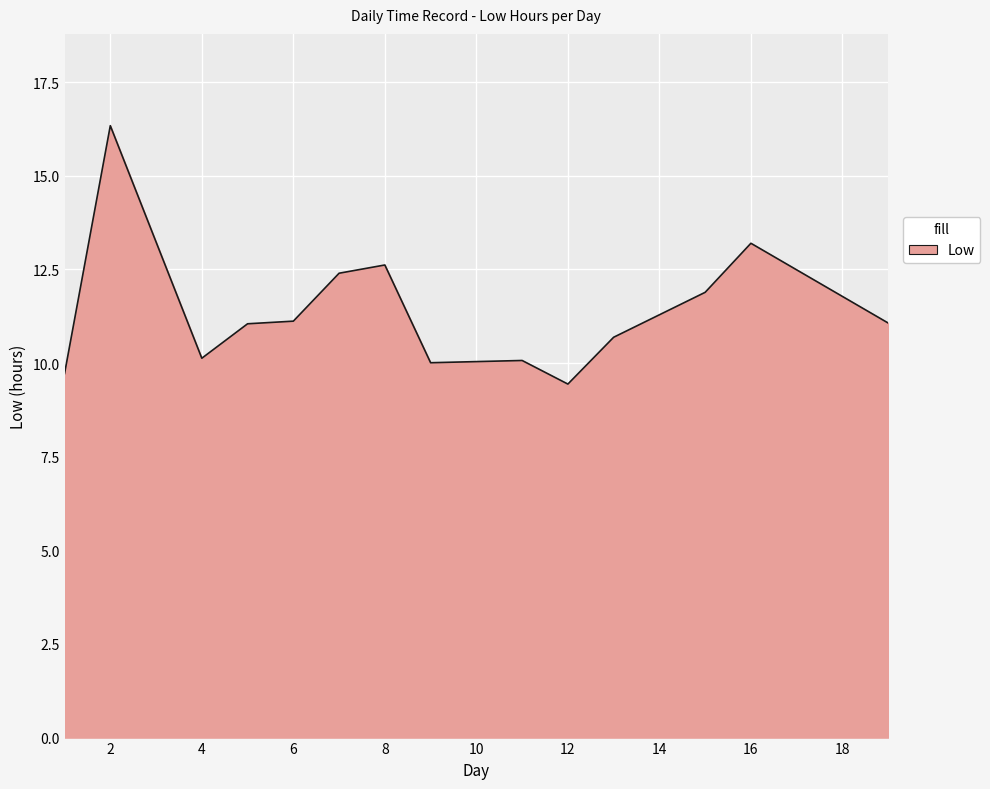

What is the minimum value shown in the chart?

9.4